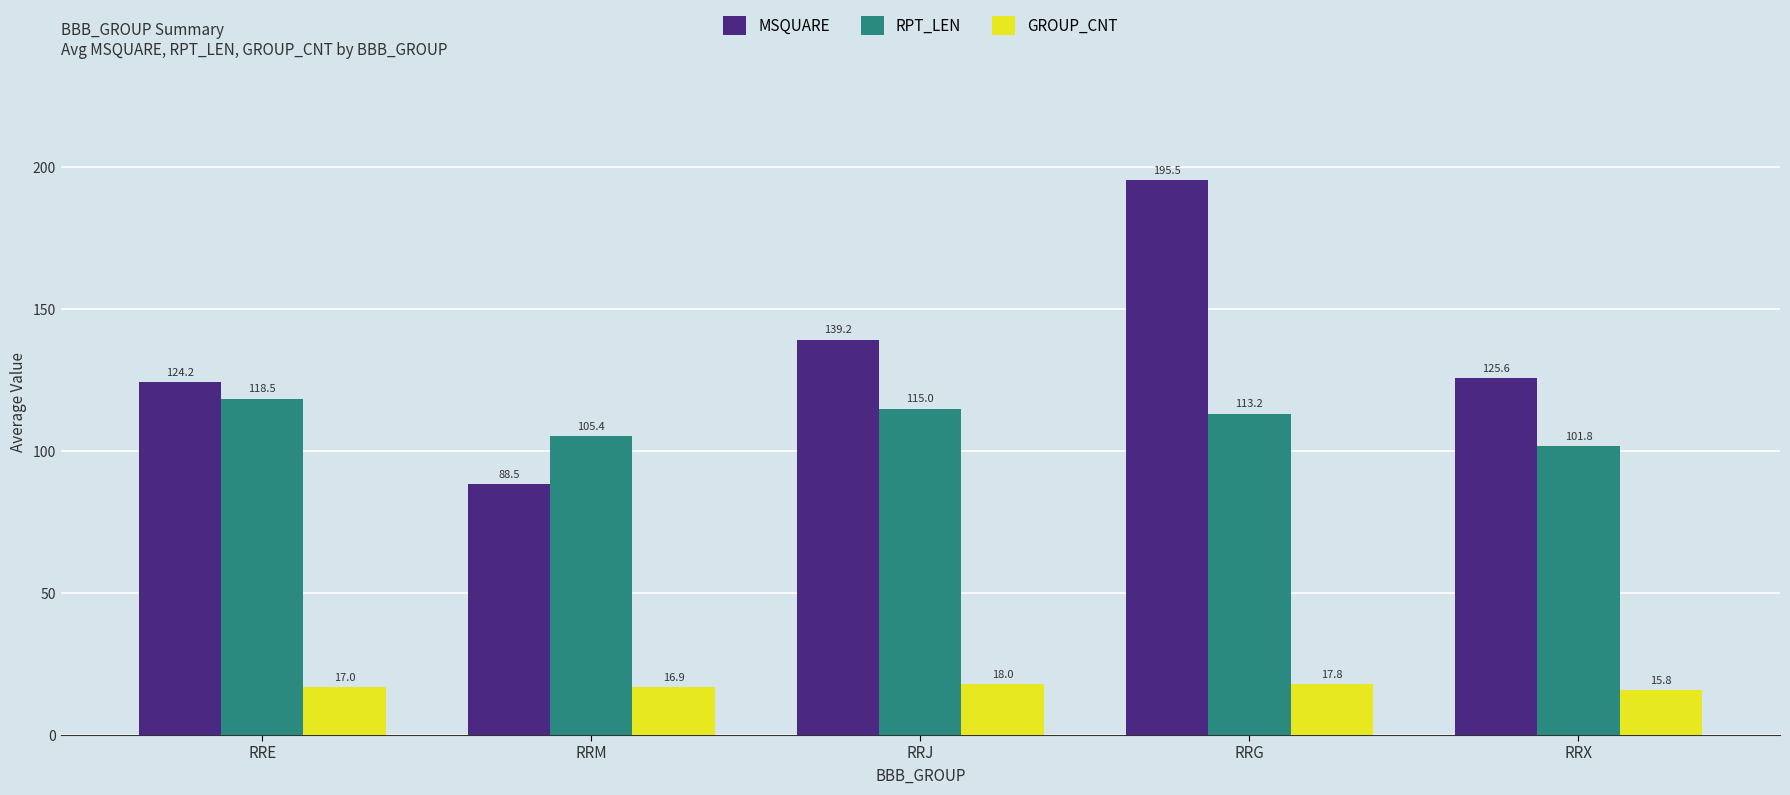

What is the sum of all MSQUARE values?

673.1